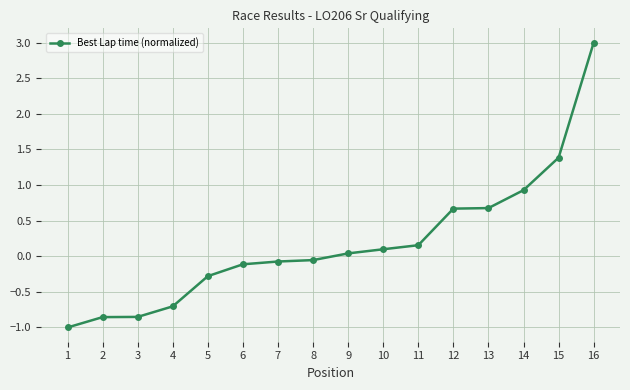

True or false: there are more than 2 points higher than both neighbors.

False